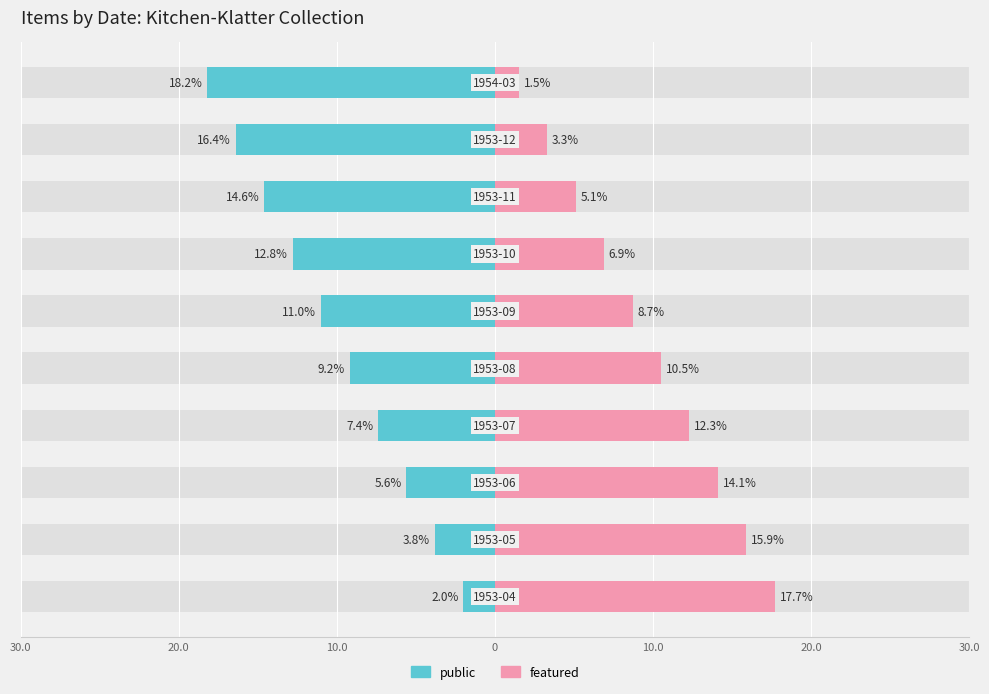

What is the minimum value for public?

-18.2